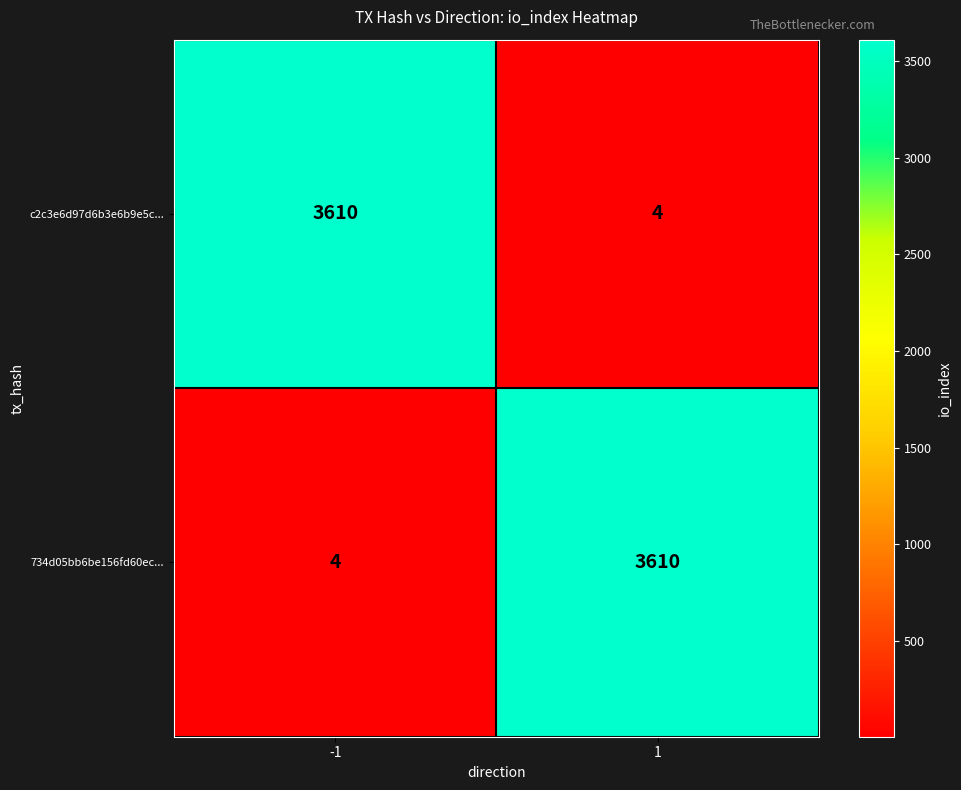

What is the difference between the highest and lowest values at 1?

3606